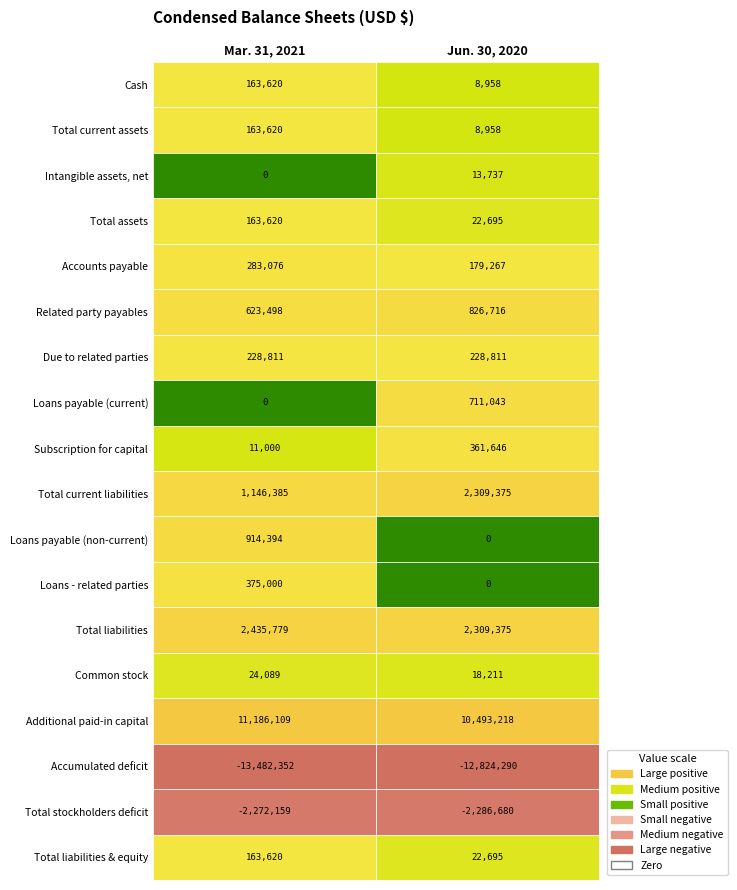

The Accounts payable series shows 133204 at 0. True or false?

False